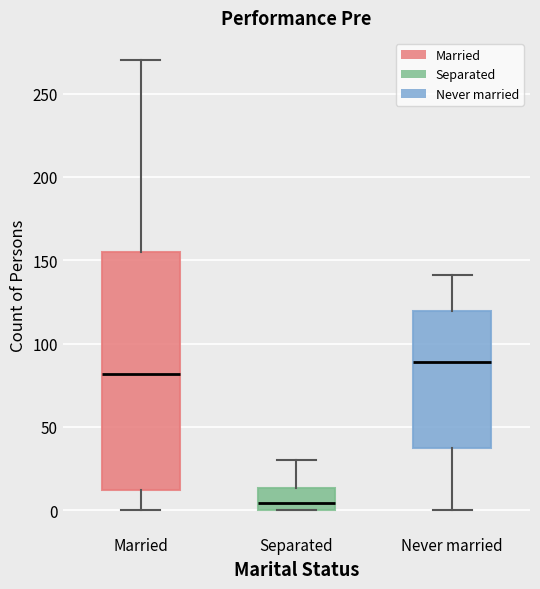

Which box is the tallest, from its lower edge to its upper edge?

Married